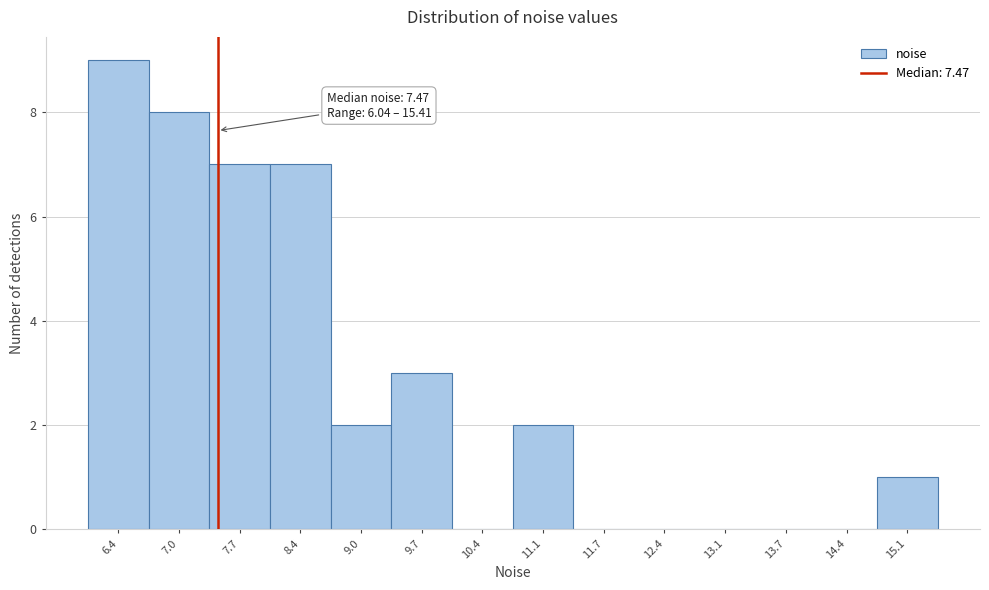

Over which range of the x-axis is the bar tallest?

6.0 to 6.7